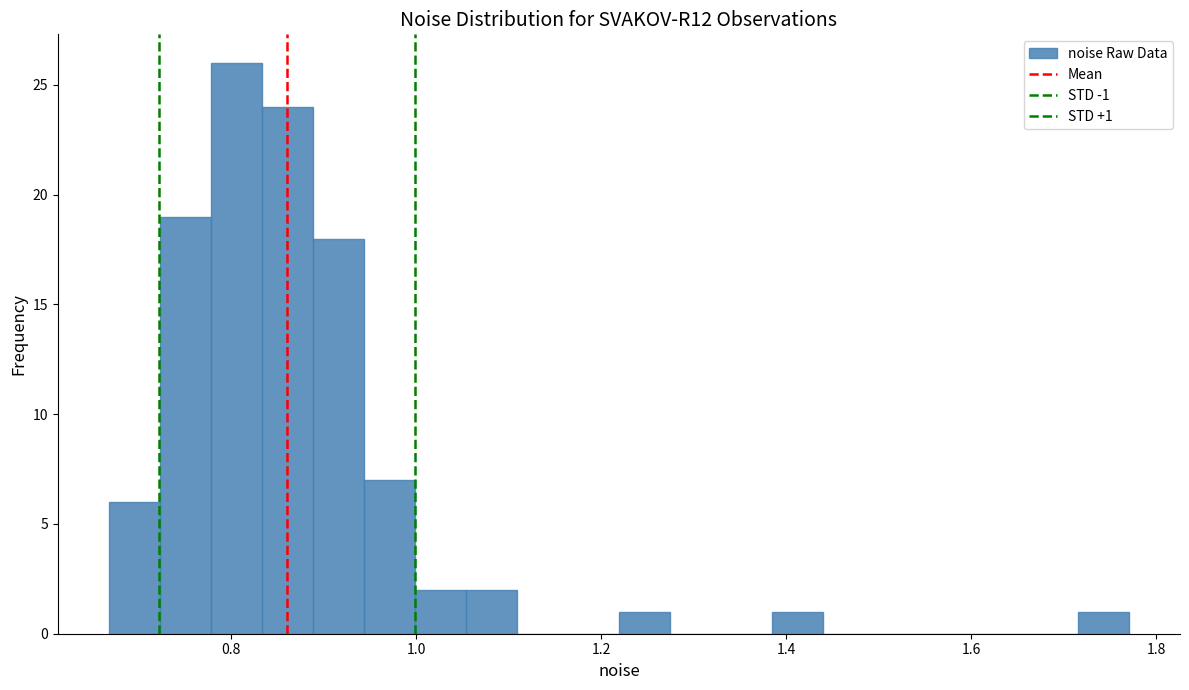

Around what value on the x-axis is the tallest bar? Give the approximate position of its centre, as read against the axis.

0.80